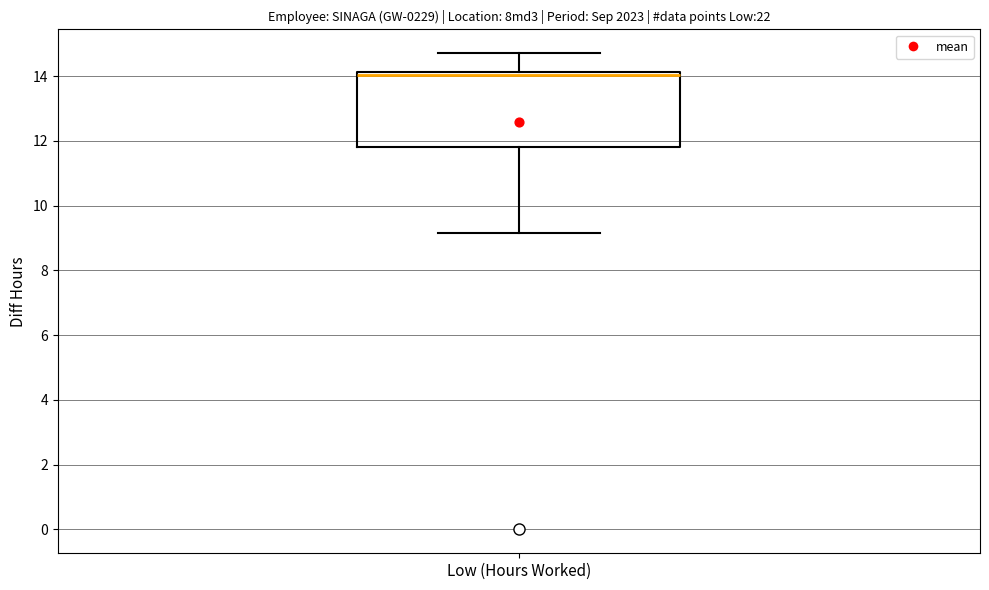

Where does the lower whisker of the box for Low (Hours Worked) end on the y-axis? The values are not printed on the chart, so give them approximately, as read against the axis.

9.2